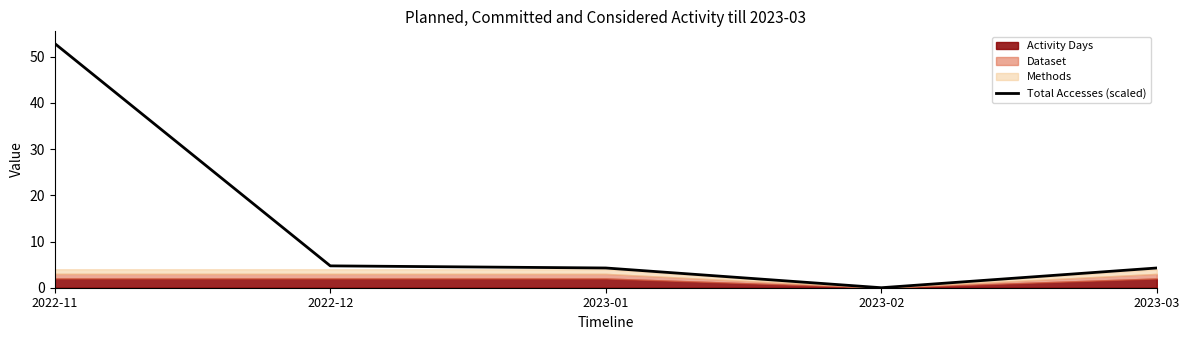

How many points are lower than both their immediate neighbors (excluding endpoints)?

1